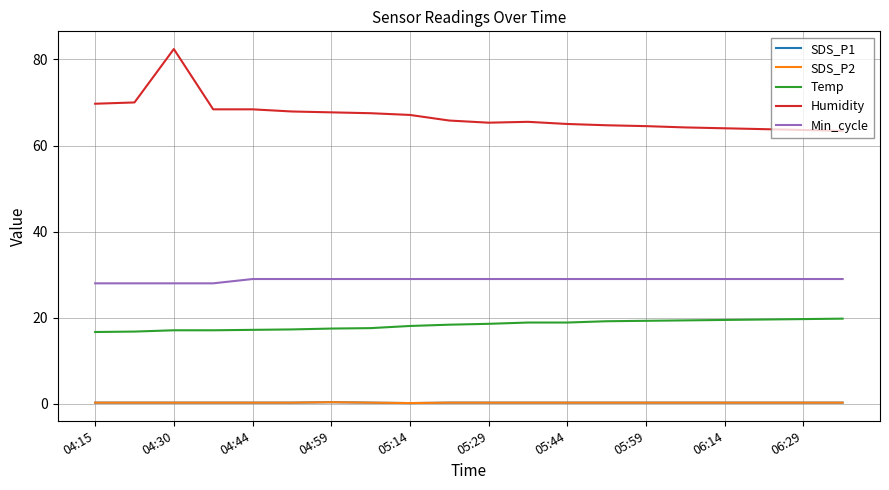

Reading left to right, extract all data points from this chart.

SDS_P1: 0.3	0.3	0.3	0.3	0.3	0.3	0.4	0.3	0.2	0.3	0.3	0.3	0.3	0.3	0.3	0.3	0.3	0.3	0.3	0.3
SDS_P2: 0.3	0.3	0.3	0.3	0.3	0.3	0.4	0.3	0.2	0.3	0.3	0.3	0.3	0.3	0.3	0.3	0.3	0.3	0.3	0.3
Temp: 16.7	16.8	17.1	17.1	17.2	17.3	17.5	17.6	18.1	18.4	18.6	18.9	18.9	19.2	19.3	19.4	19.5	19.6	19.7	19.8
Humidity: 69.7	70.0	82.4	68.4	68.4	67.9	67.7	67.5	67.1	65.8	65.3	65.5	65.0	64.7	64.5	64.2	64.0	63.8	63.6	63.4
Min_cycle: 28.0	28.0	28.0	28.0	29.0	29.0	29.0	29.0	29.0	29.0	29.0	29.0	29.0	29.0	29.0	29.0	29.0	29.0	29.0	29.0